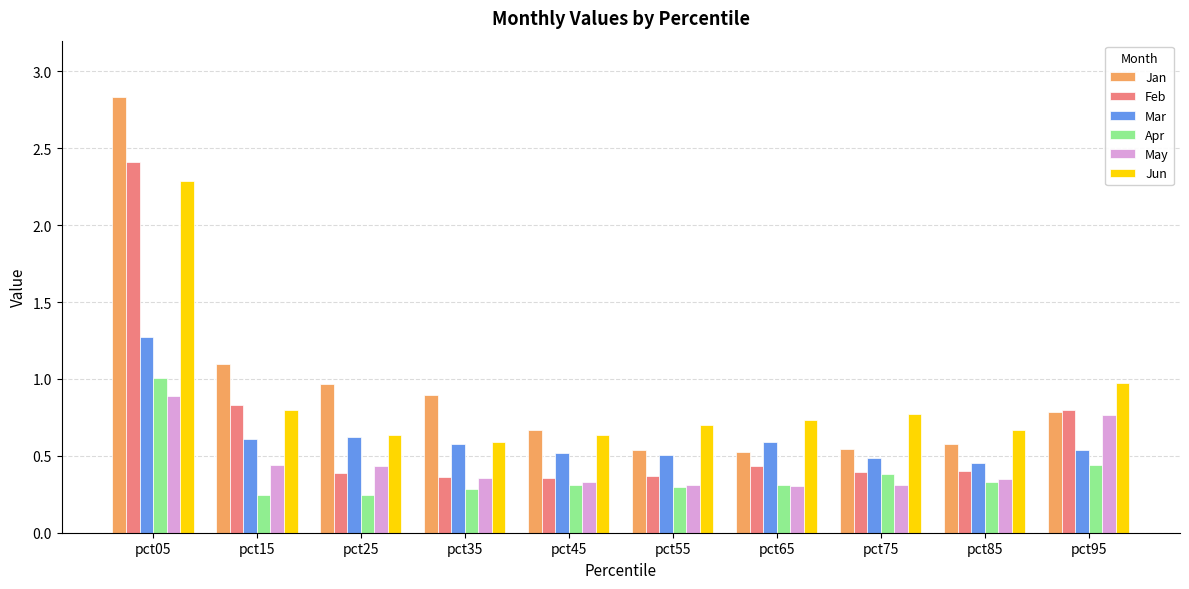

Read the Jun value at pct05.

2.3